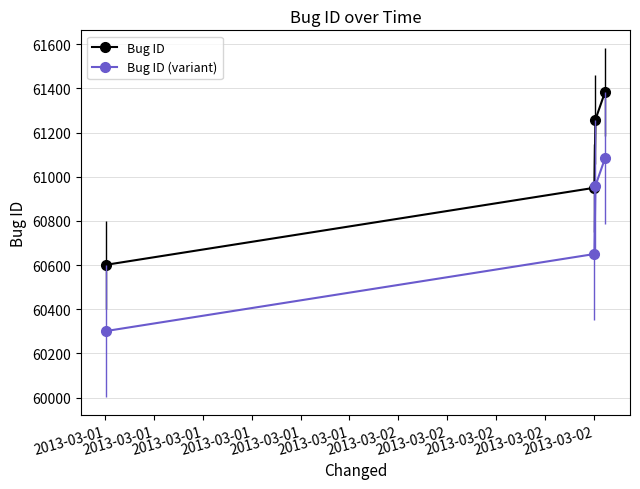

Which series has the largest total across all categories?

Bug ID